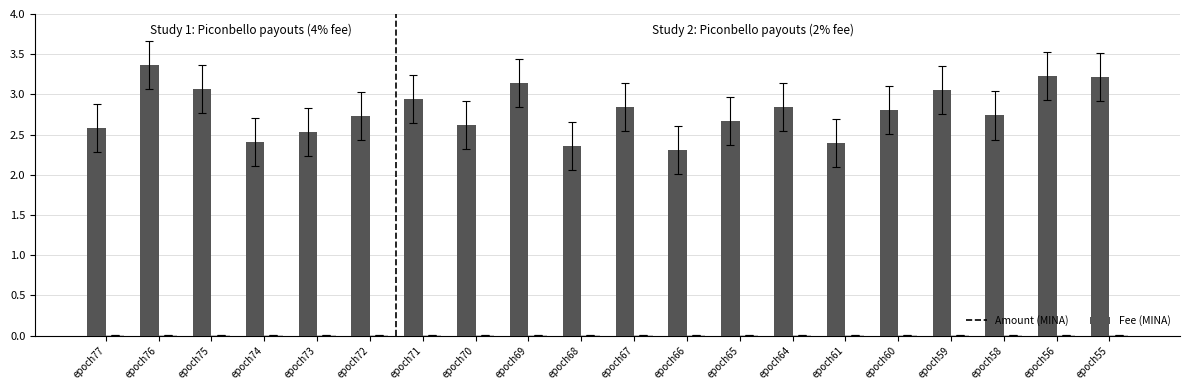

Which category has the highest value across all series?

epoch76